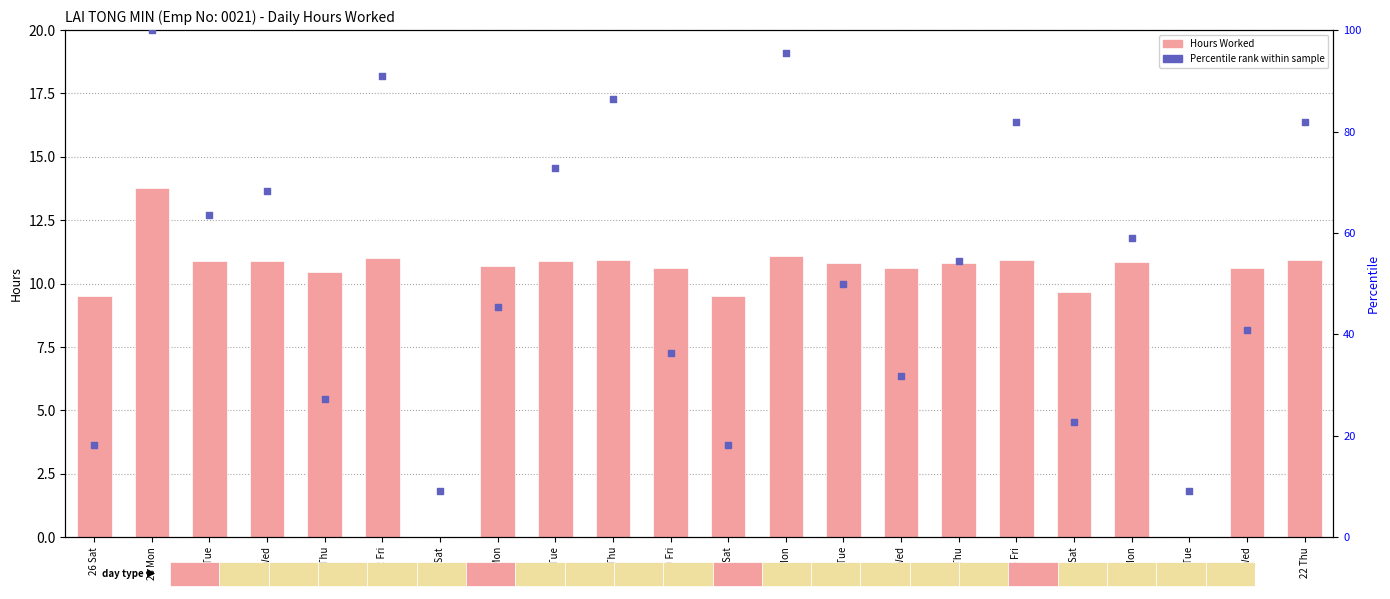

Which series contains the highest Y value?

percentile rank within the sample